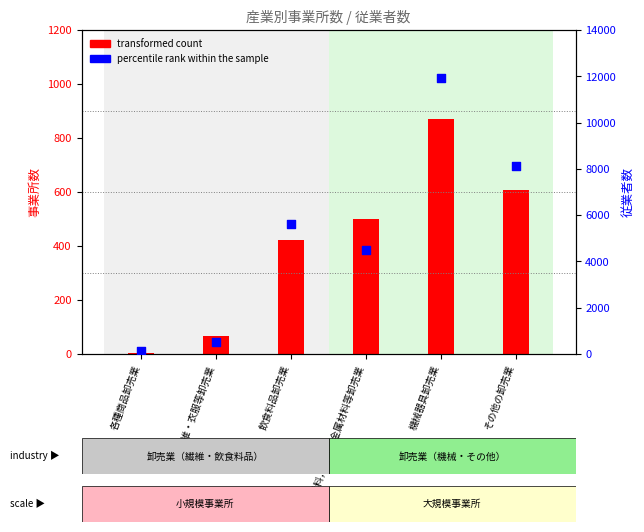

What are all the series names shown in the legend?

transformed count, percentile rank within the sample